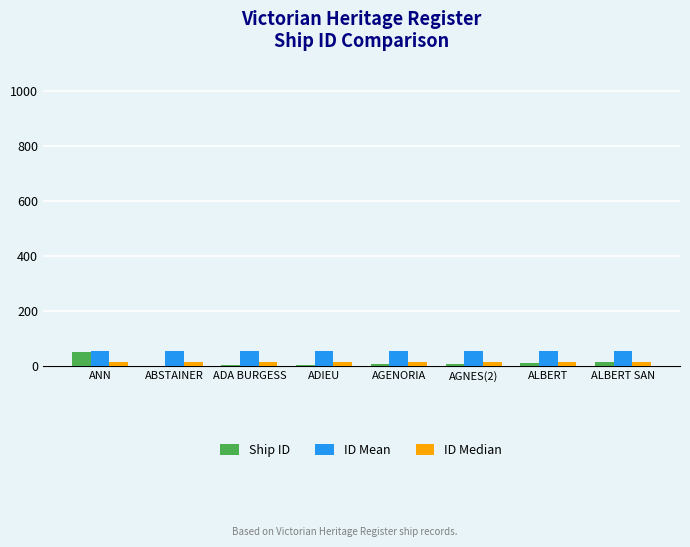

What is the sum of all ID Median values?

104